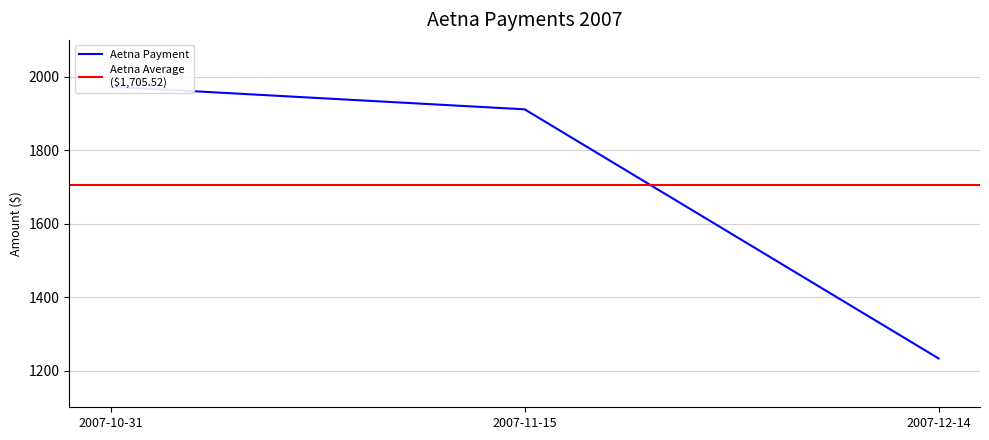

What is the minimum value shown in the chart?

1232.9